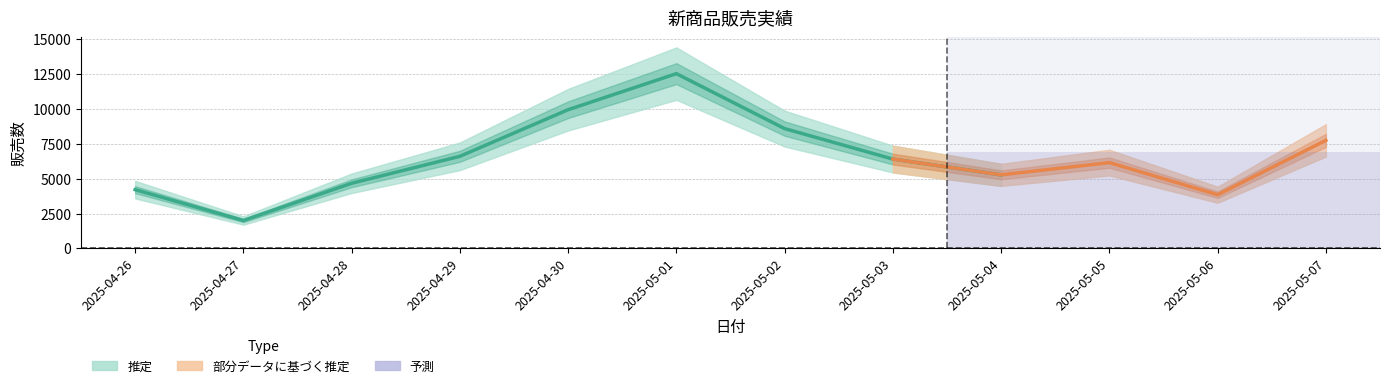

Between 2025-05-01 and 2025-04-26, which is larger?

2025-05-01